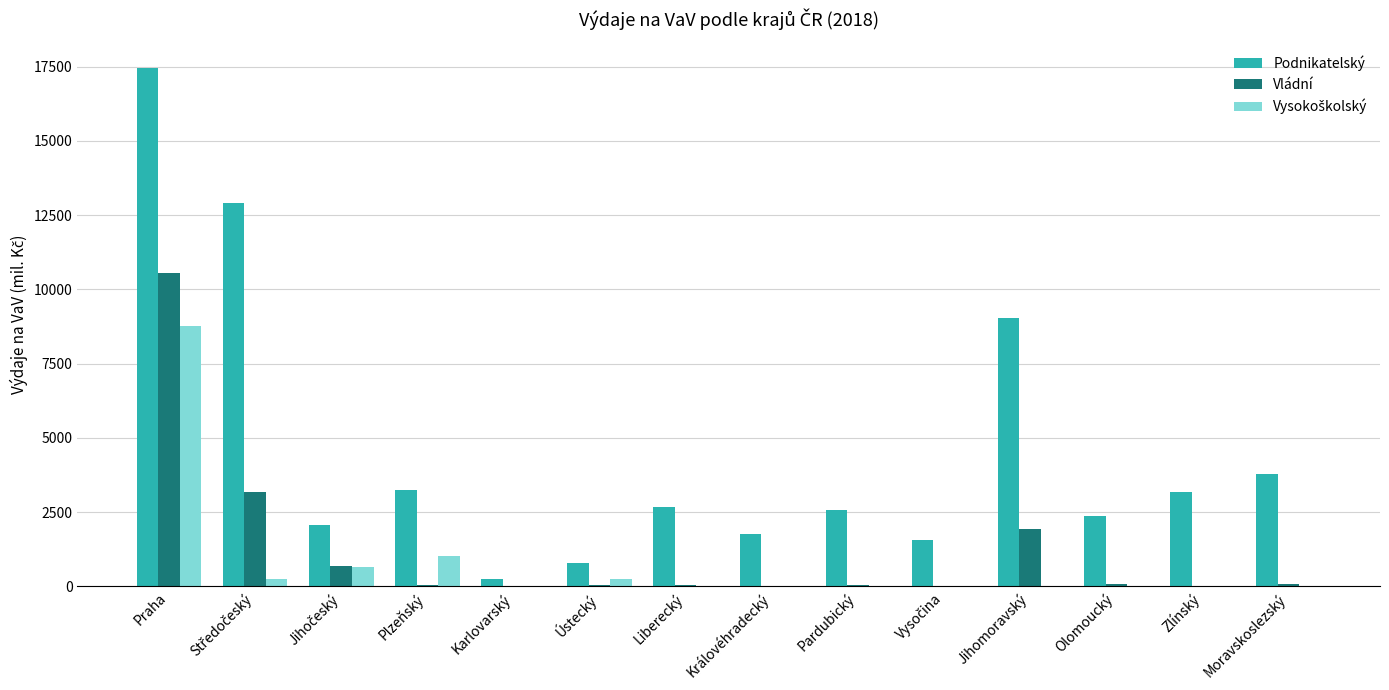

Which series changed the most between Praha and Pardubický?

Podnikatelský